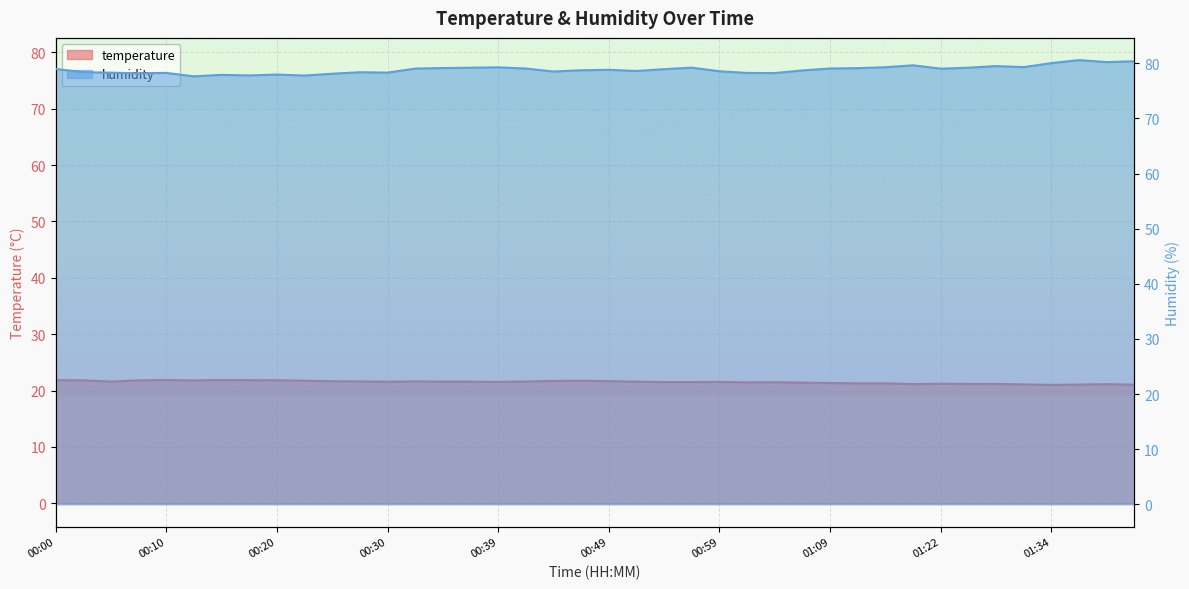

The value of temperature at 01:27 is 32.9. True or false?

False